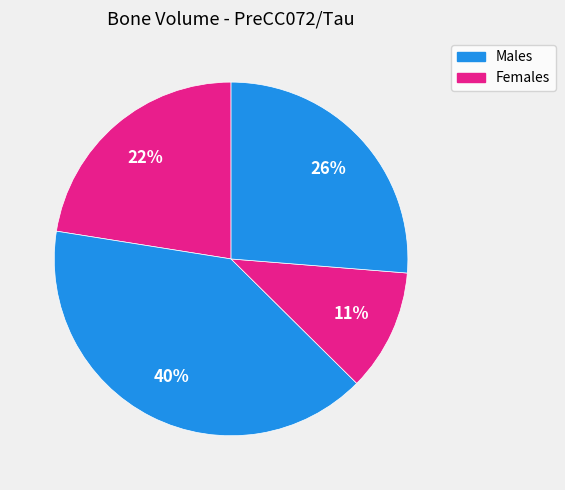

Count the number of slices in the pie.

4